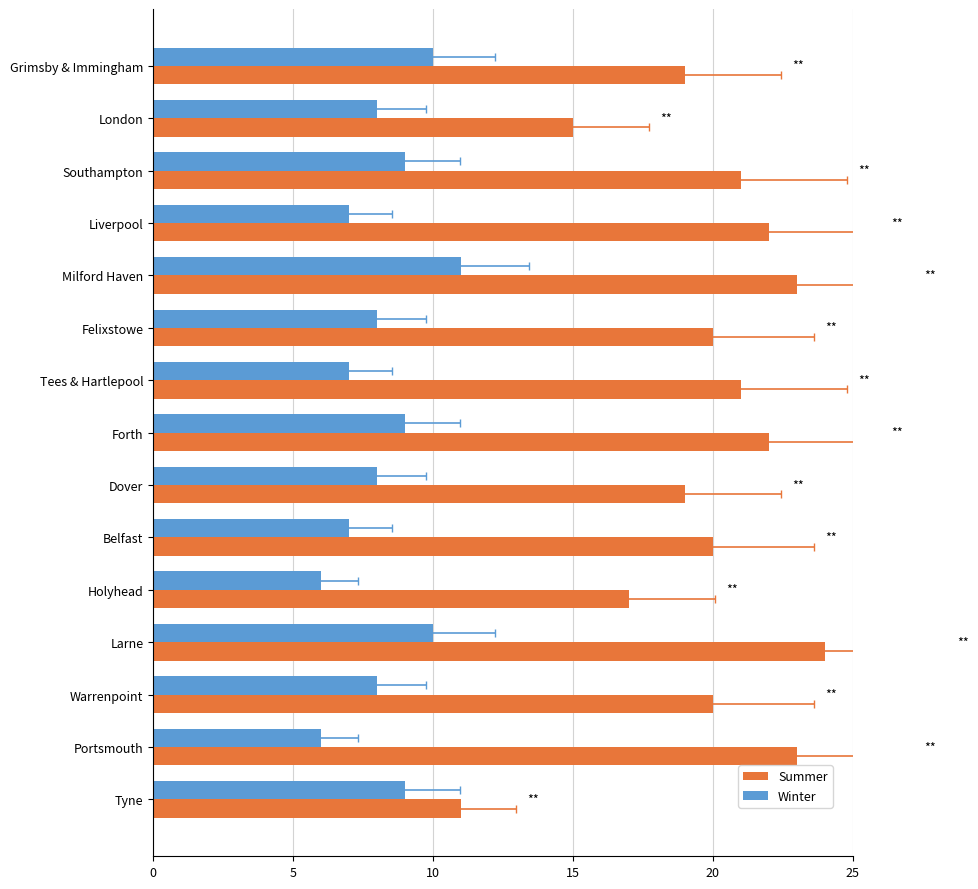

What is the difference between the second highest and second lowest values in the Winter series?

4